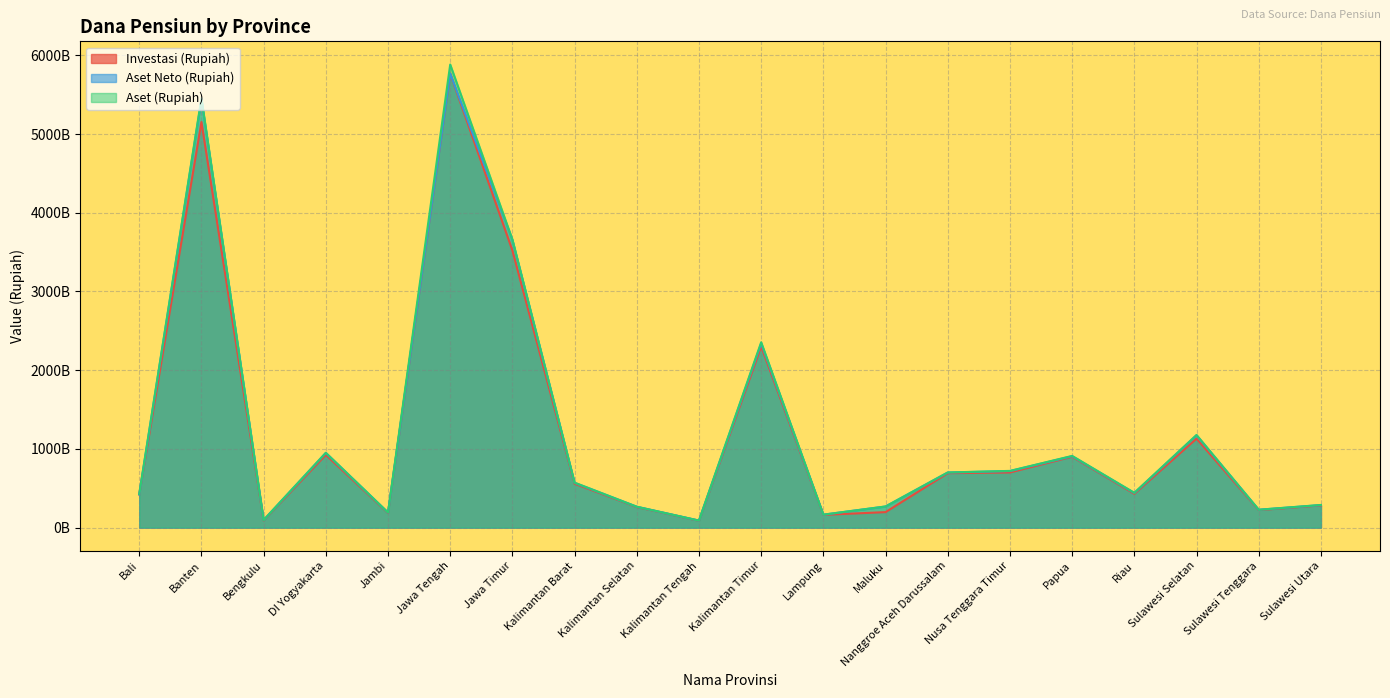

How many values in the Investasi (Rupiah) series exceed 557947907701?

9